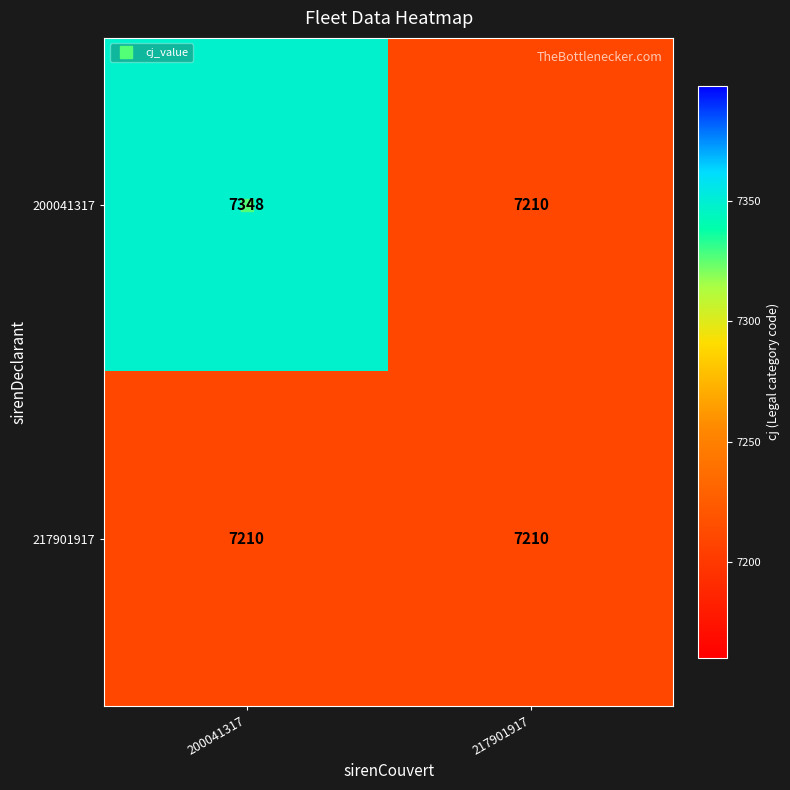

What is the smallest value displayed?

7210